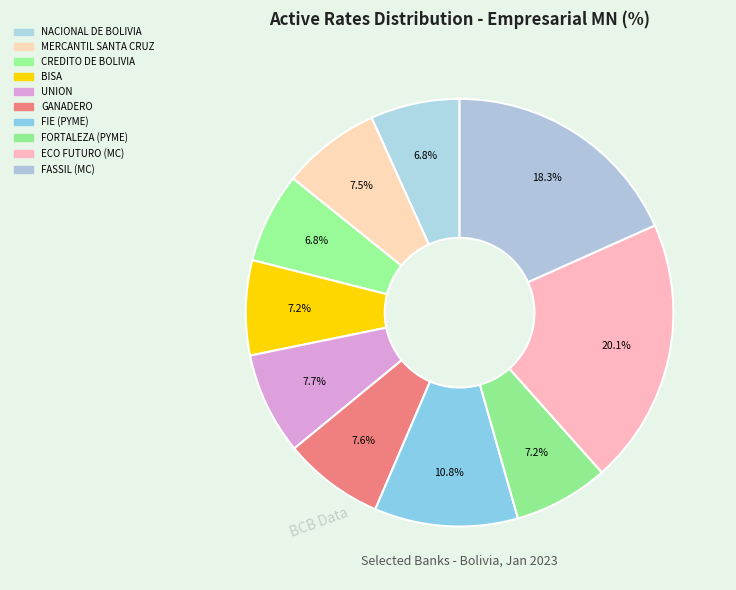

How many slices are in this pie chart?

10